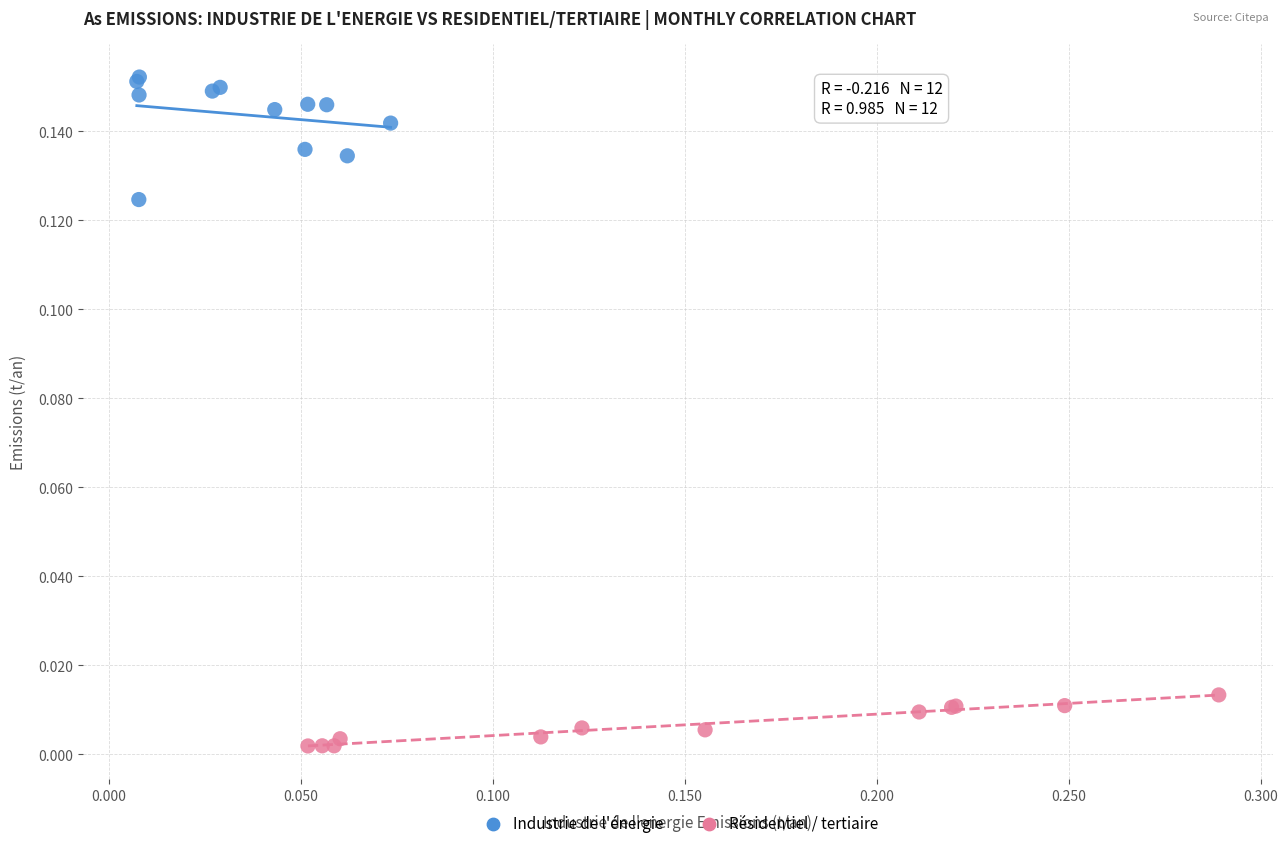

Which series reaches the maximum Y coordinate?

Industrie de l'énergie